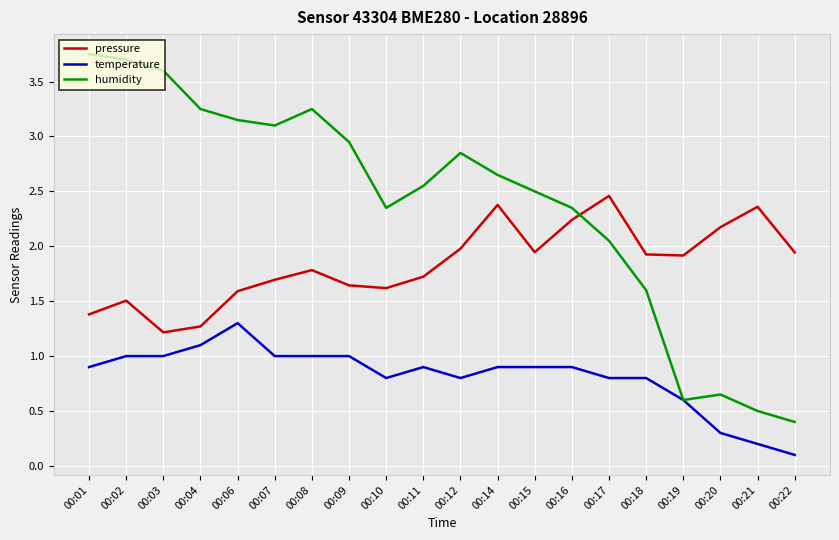

At which category is the sum across all series the highest?

00:02